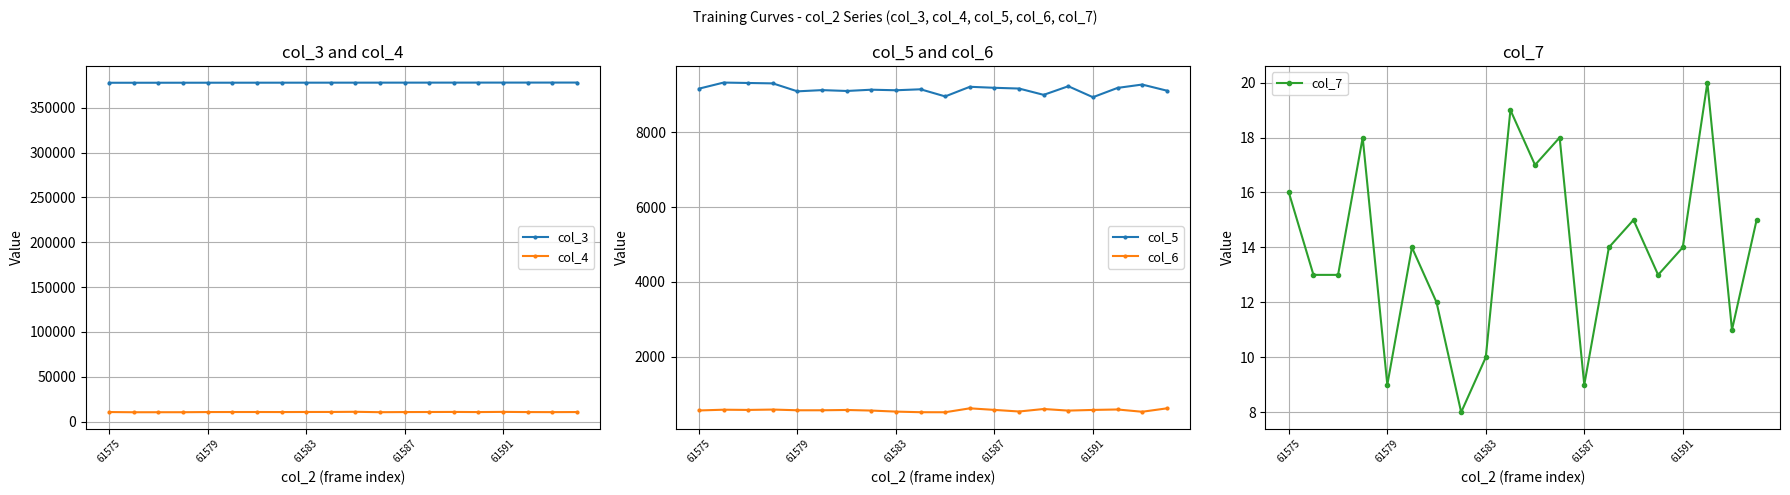

Rank the series at 14 from highest to lowest value.

col_3, col_4, col_5, col_6, col_7